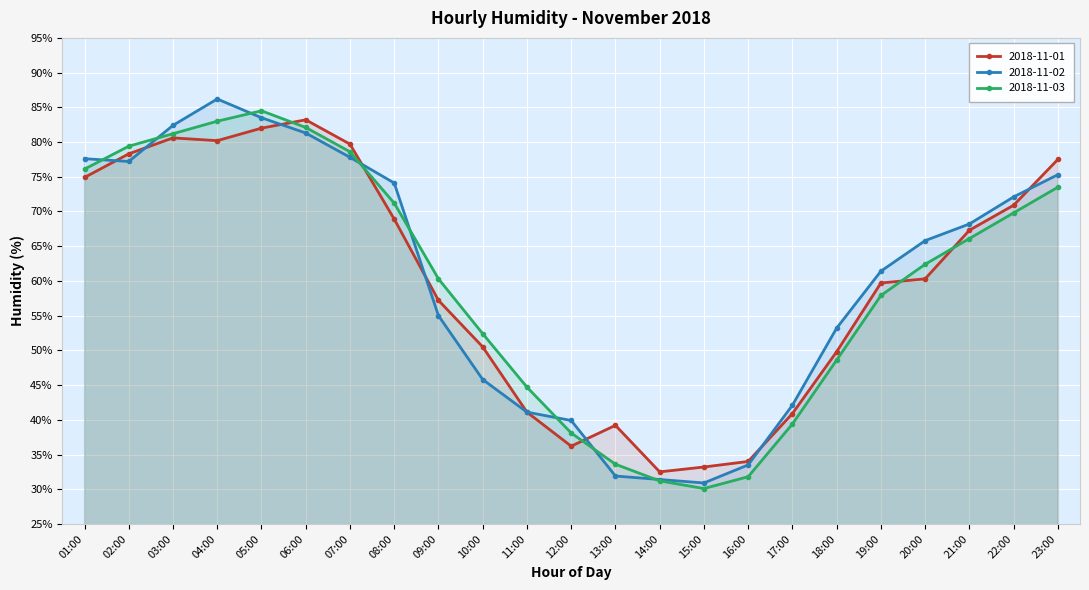

Which series ends up on top after the final intersection of 2018-11-01 and 2018-11-03?

2018-11-01